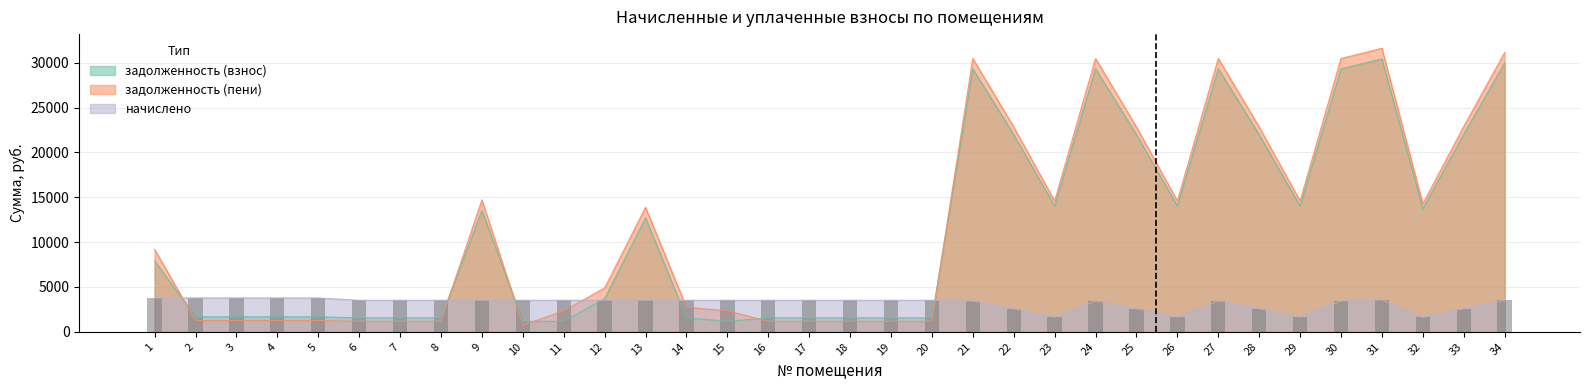

How many values in the задолженность (пени) series are below 9169?

17